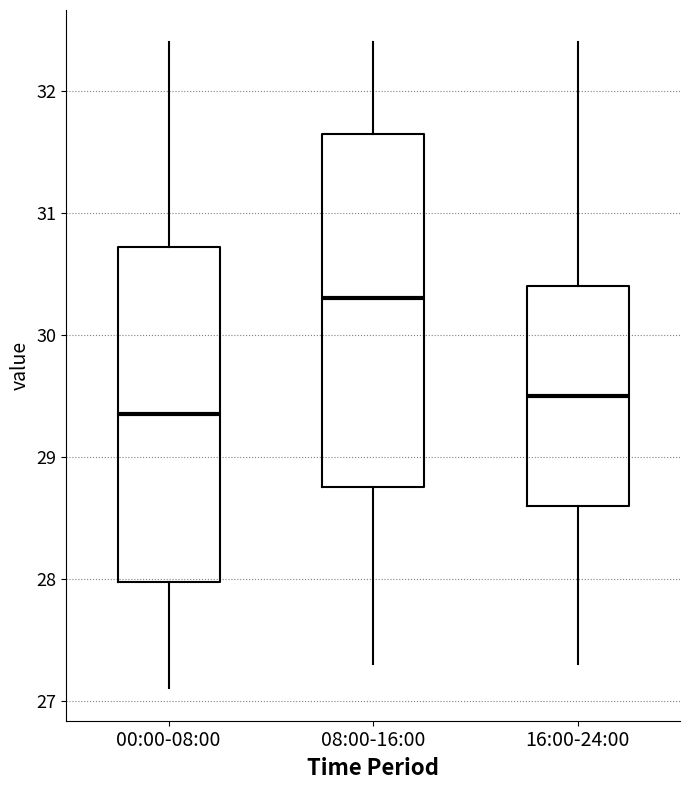

Which box is the tallest, from its lower edge to its upper edge?

08:00-16:00